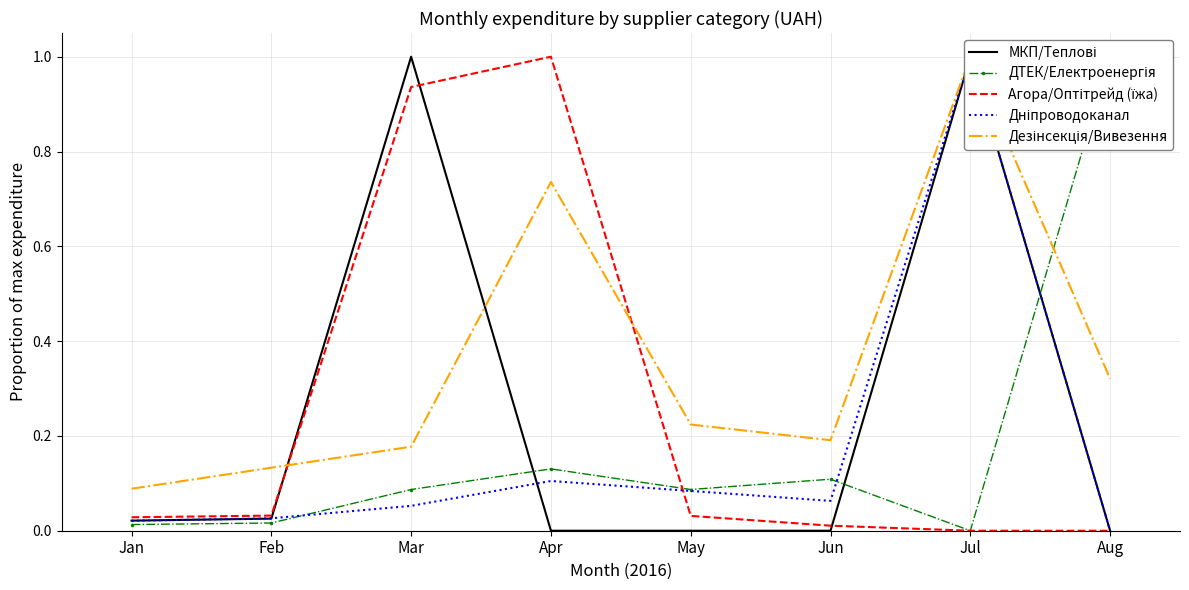

At which category is the sum across all series the highest?

Jul